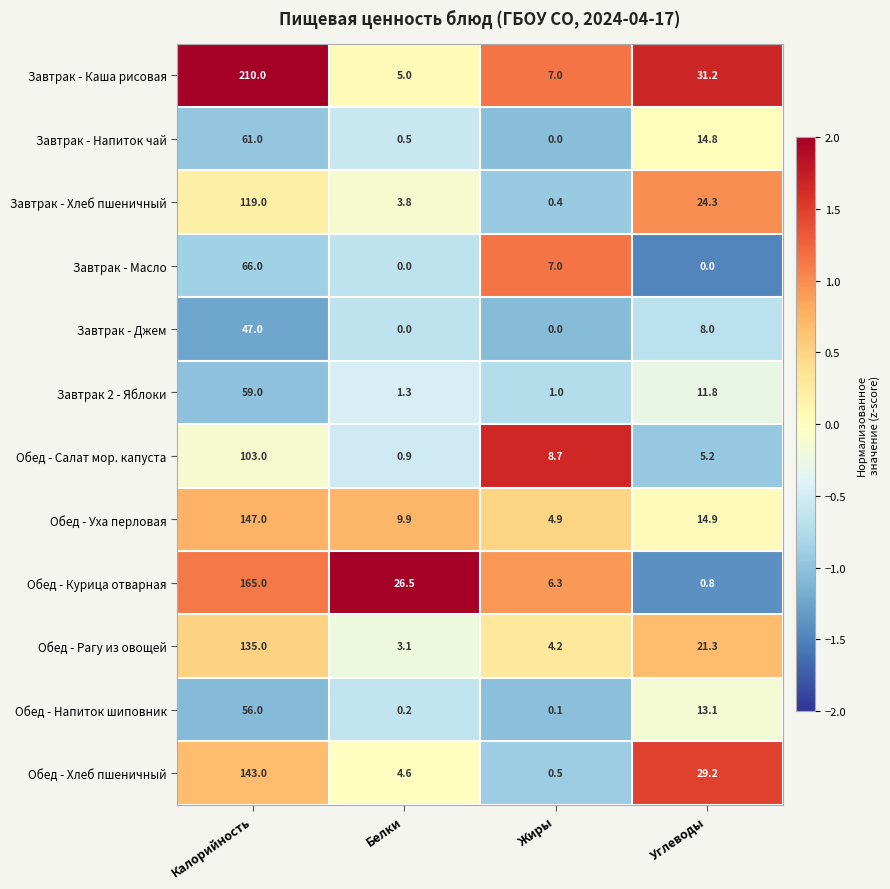

At which category is the sum across all series the highest?

Калорийность